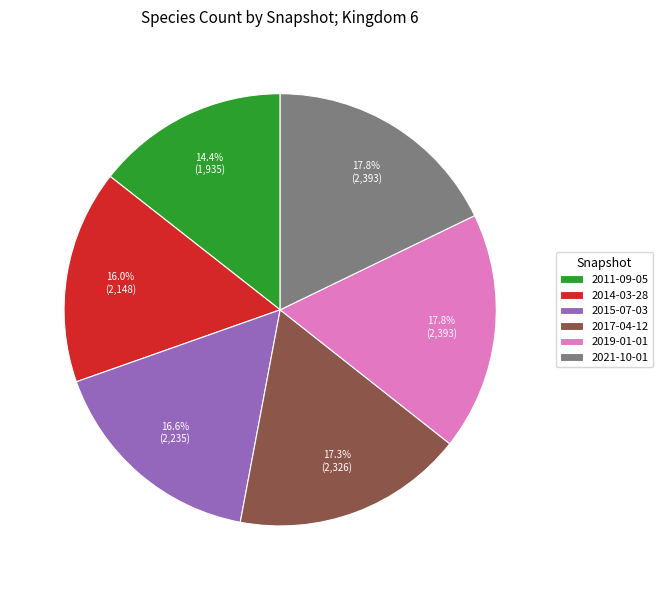

What percentage is NOT represented by 2015-07-03?

83.4%